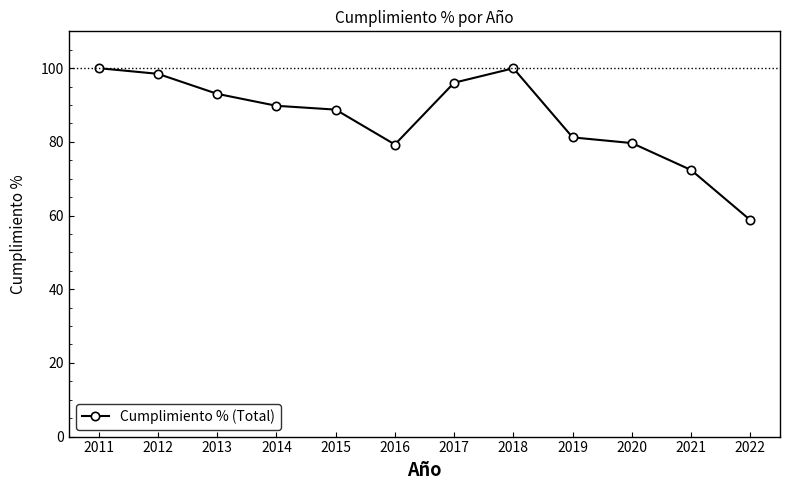

The chart shows a value of 93.0 at 2013. True or false?

True